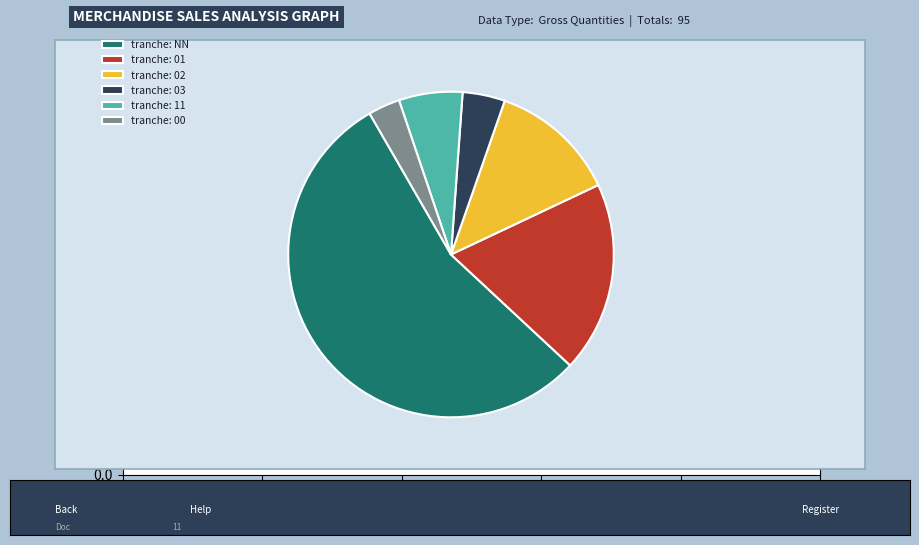

Which has a higher value, tranche: NN or tranche: 00?

tranche: NN